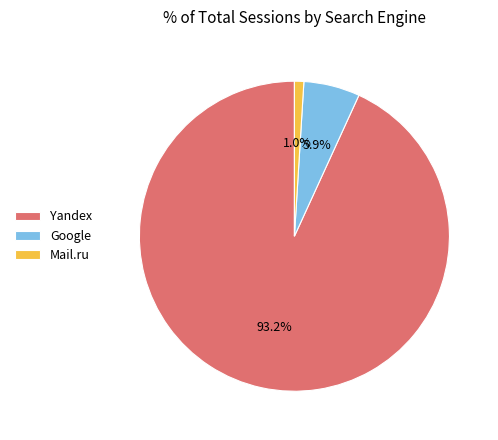

Do Mail.ru and Yandex together represent more than half of the pie?

Yes